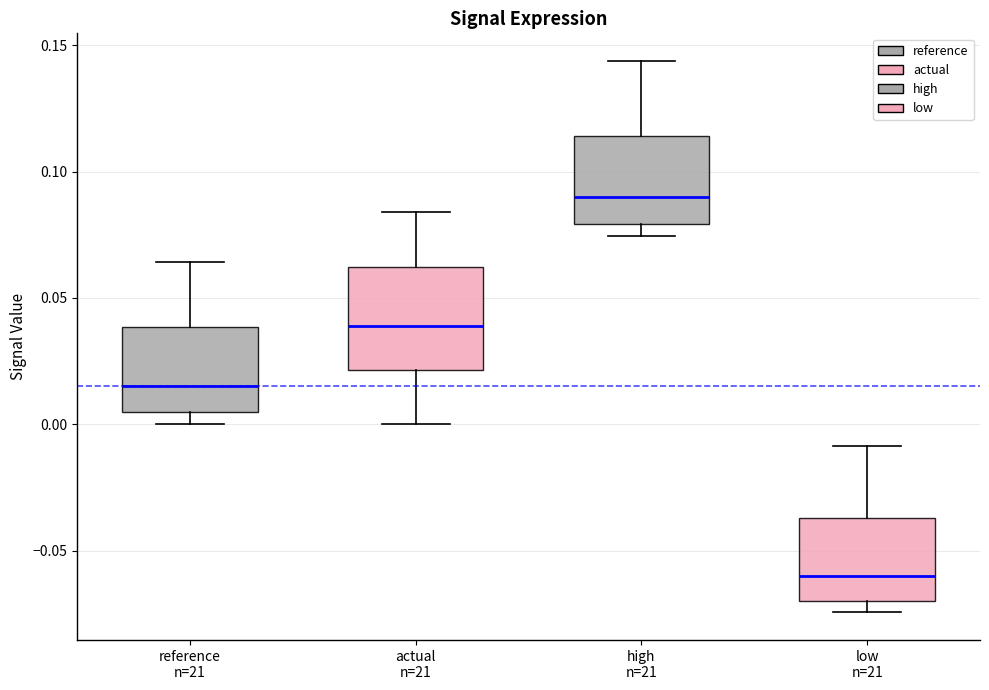

Reading left to right, transcribe this box plot: for each box, give where its median line is, the range the box spans, and where its two whiskers end, as read against the y-axis. The values are not printed on the chart, so give them approximately, as read against the axis.

reference n=21: median 0.015, box 0.005 to 0.040, whiskers 0.000 to 0.065
actual n=21: median 0.040, box 0.020 to 0.060, whiskers 0.000 to 0.085
high n=21: median 0.090, box 0.080 to 0.115, whiskers 0.075 to 0.145
low n=21: median -0.060, box -0.070 to -0.035, whiskers -0.075 to -0.010